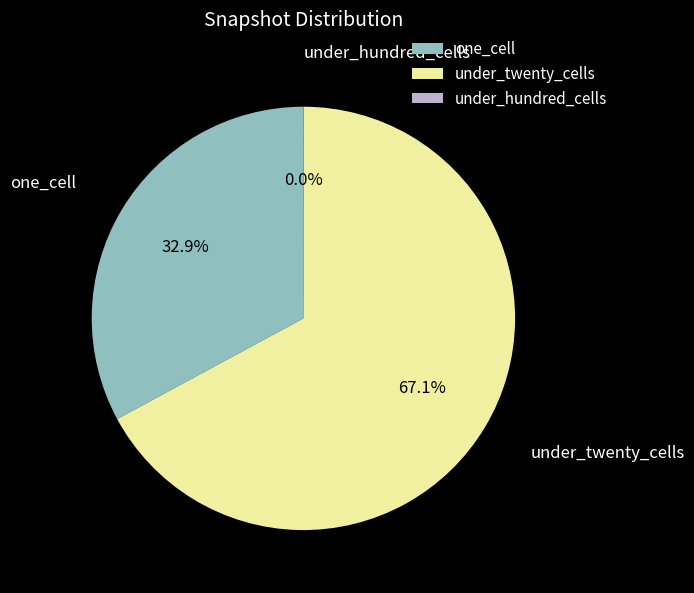

To the nearest percent, what is the combined percentage of under_twenty_cells and one_cell?

100%